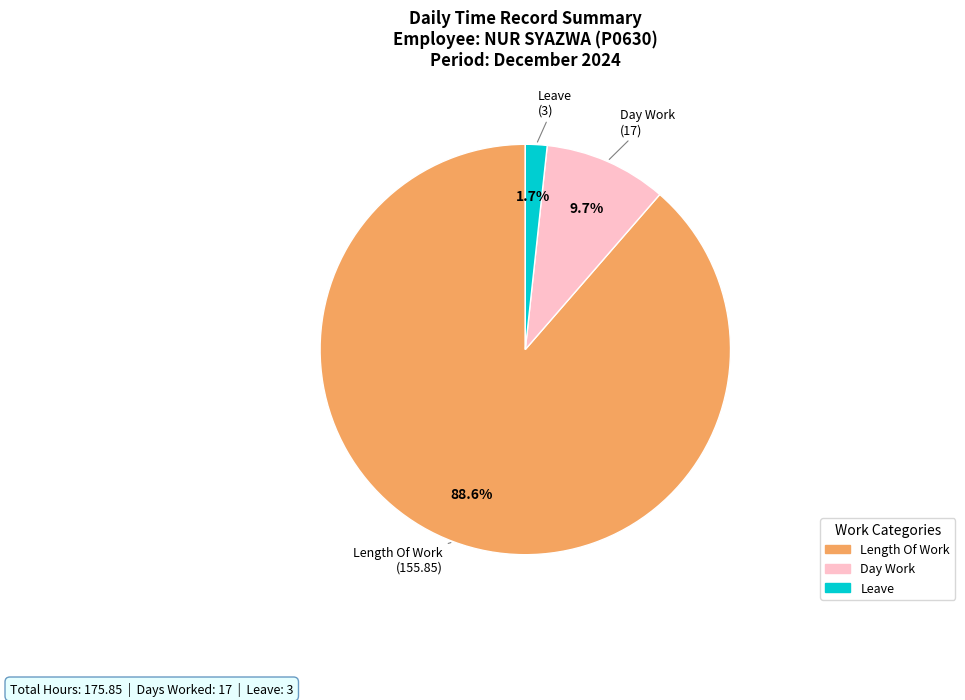

Does any single category account for the majority?

Yes